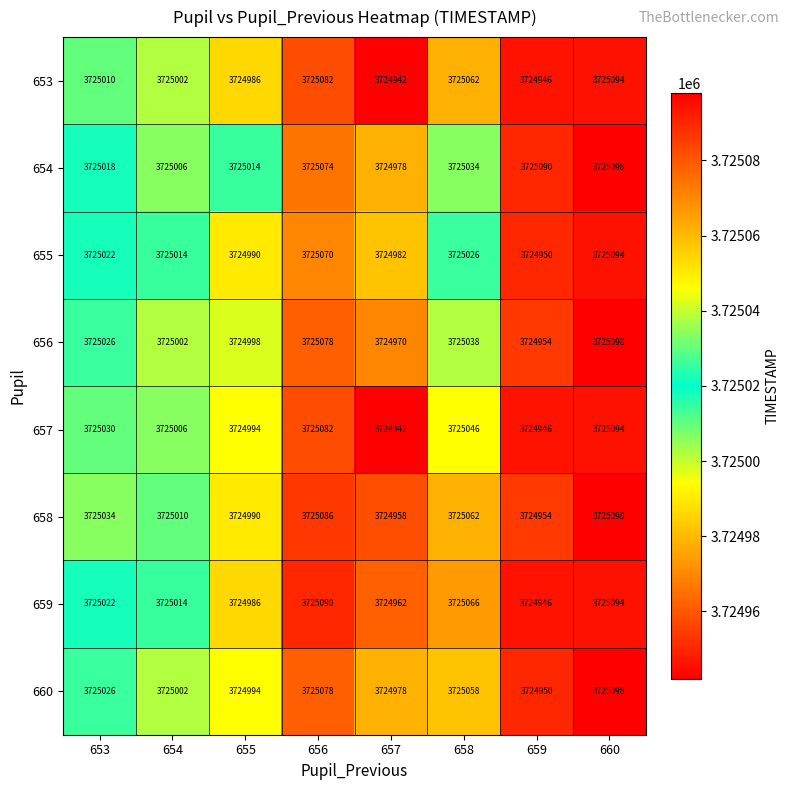

What value does the 658 series have at 654, to the nearest 50?

3725000